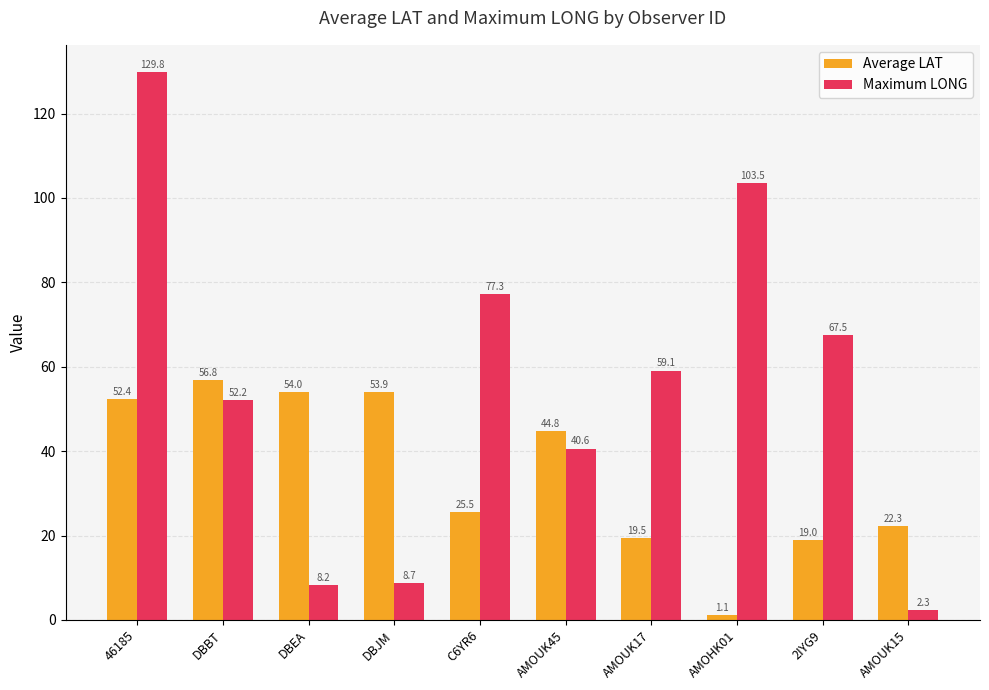

What value does the Average LAT series have at AMOUK15?

22.3